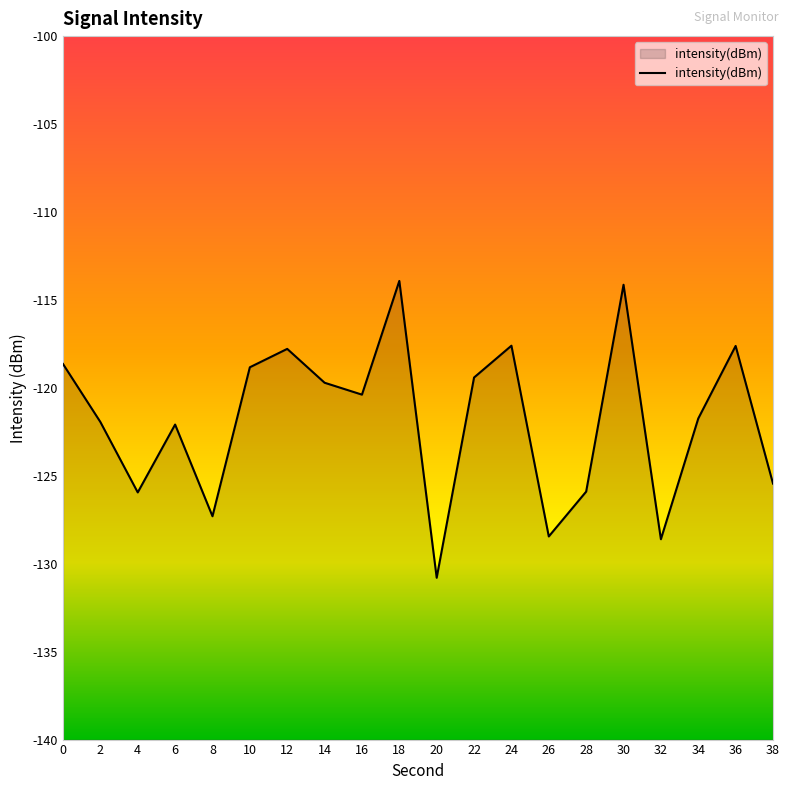

What is the minimum value shown in the chart?

-130.8